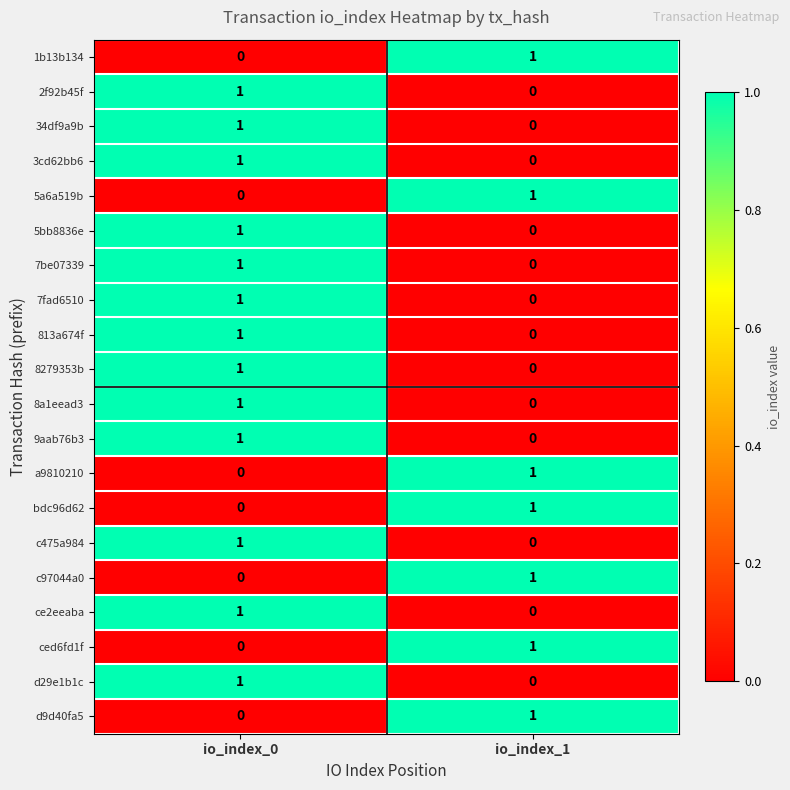

Which category has the highest value in the c97044a0 series?

io_index_1